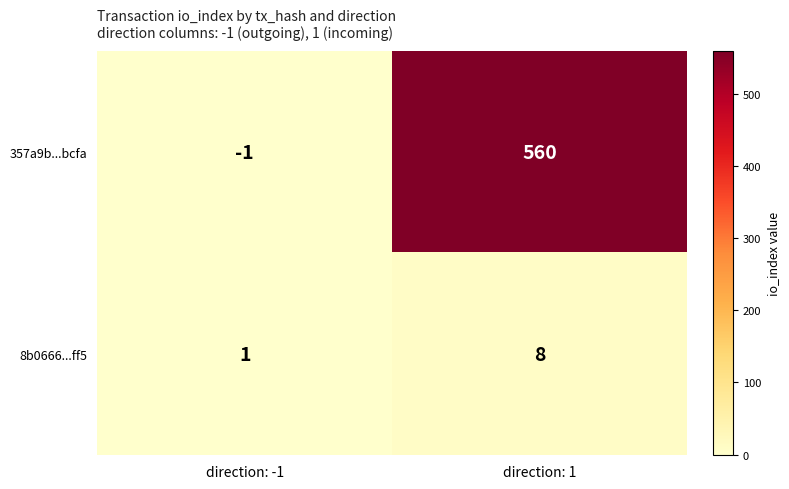

Reading left to right, what are all the values shown in this chart?

357a9b...bcfa: direction: -1=-1	direction: 1=560
8b0666...ff5: direction: -1=1	direction: 1=8